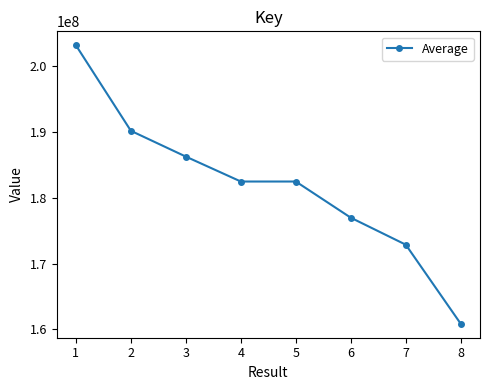

What value does the data have at 6, to the nearest 50?

176968200